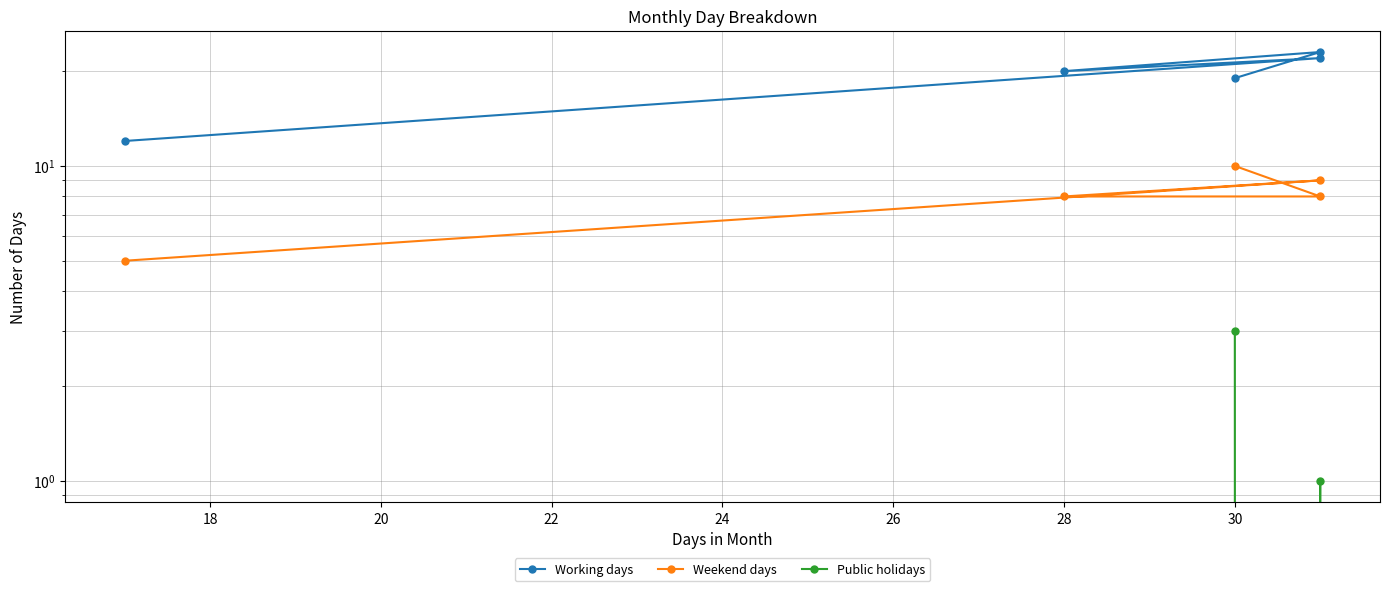

What is the average value of the Weekend days series?

8